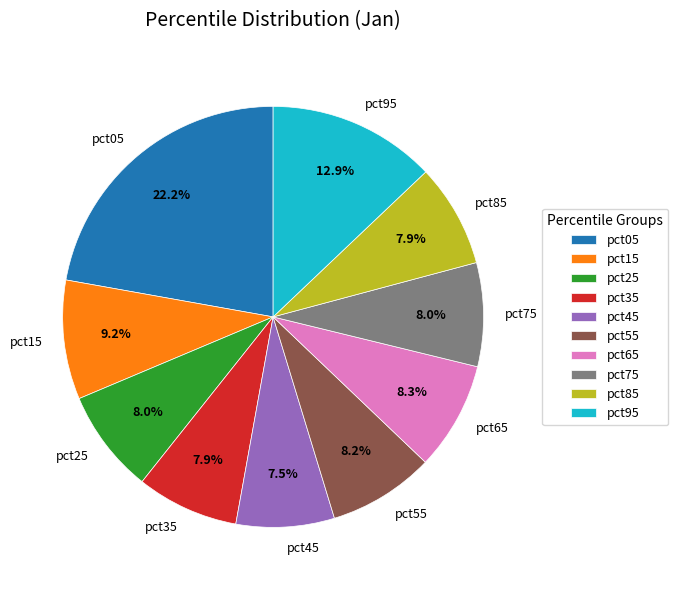

What is the largest slice in the pie chart?

pct05